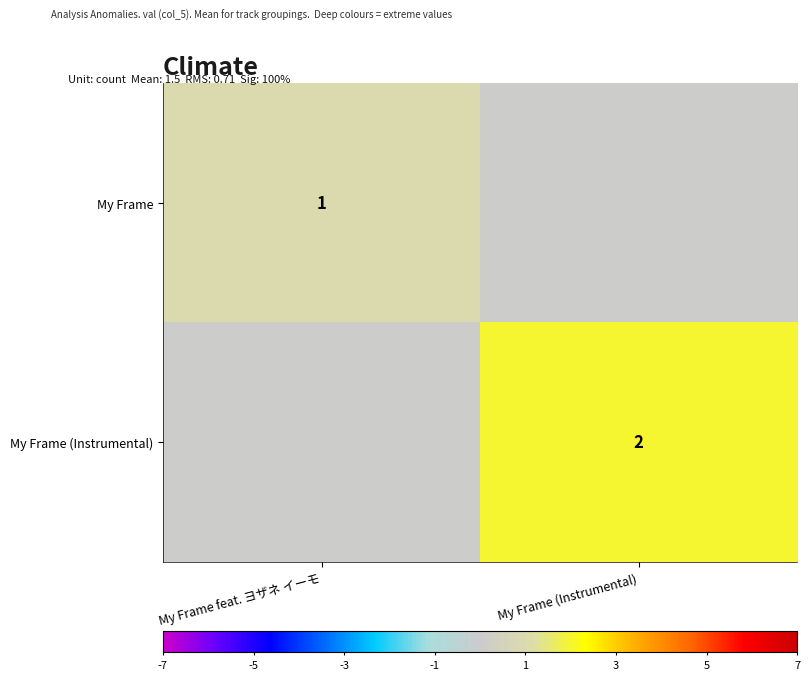

How many distinct data groups are displayed?

2